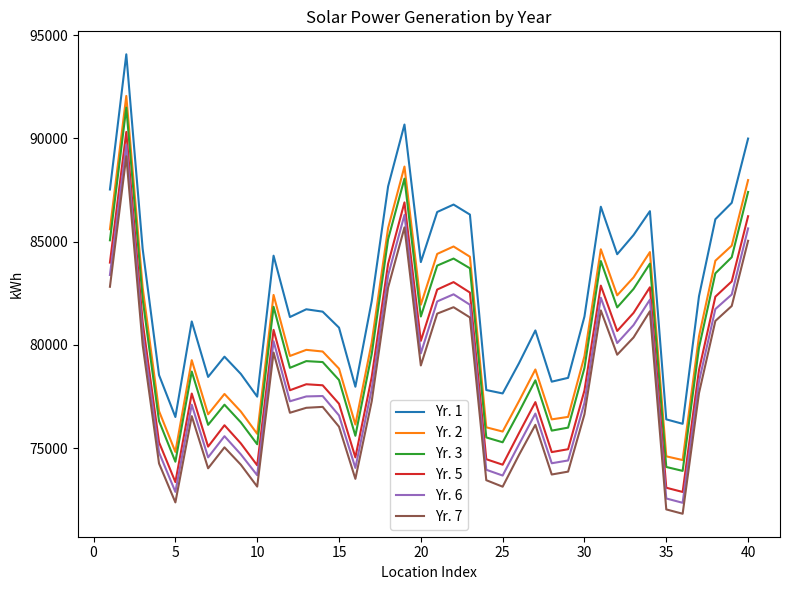

True or false: Yr. 5 and Yr. 2 intersect in this chart.

False